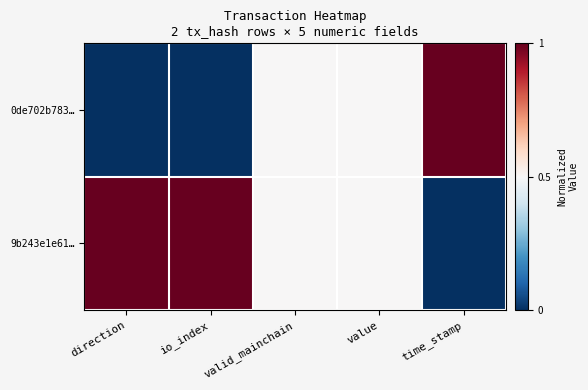

Which has a higher value, valid_mainchain or direction?

valid_mainchain